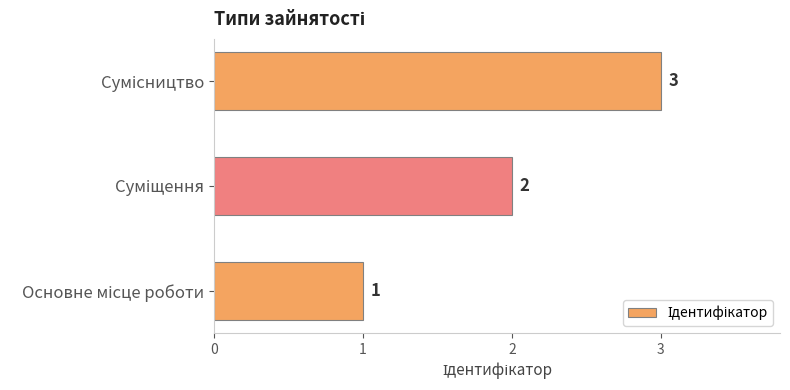

What is the sum of all values?

6